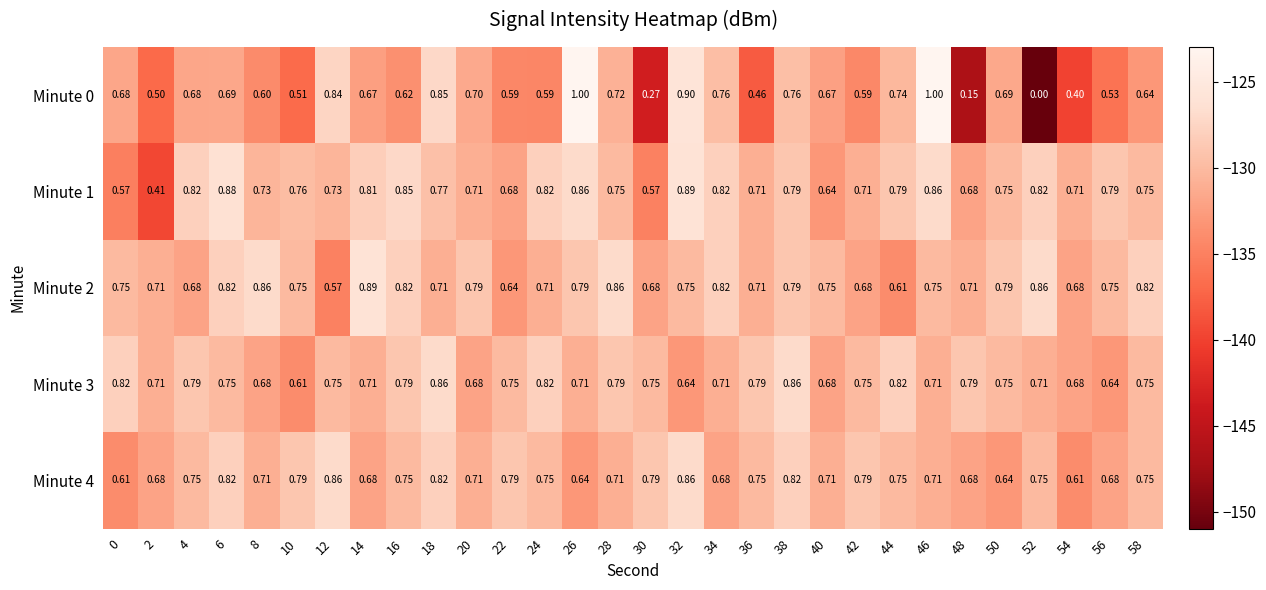

Which series has the widest spread of values?

Minute 0